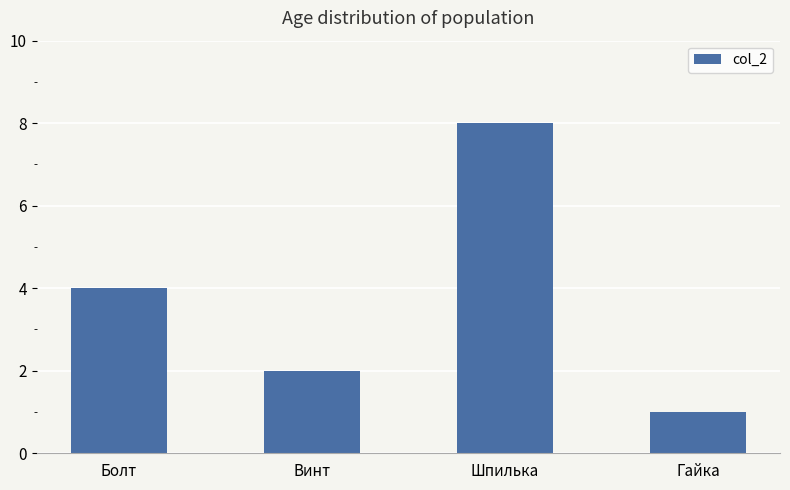

The chart shows a value of 4 at Болт. True or false?

True